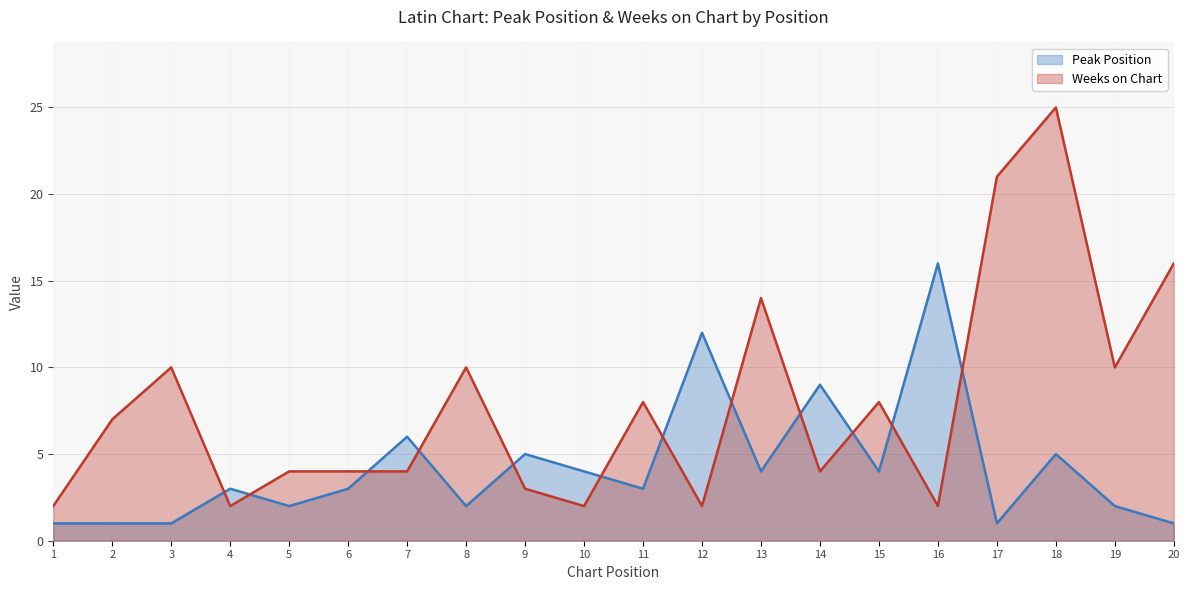

How many lines are shown in the chart?

2